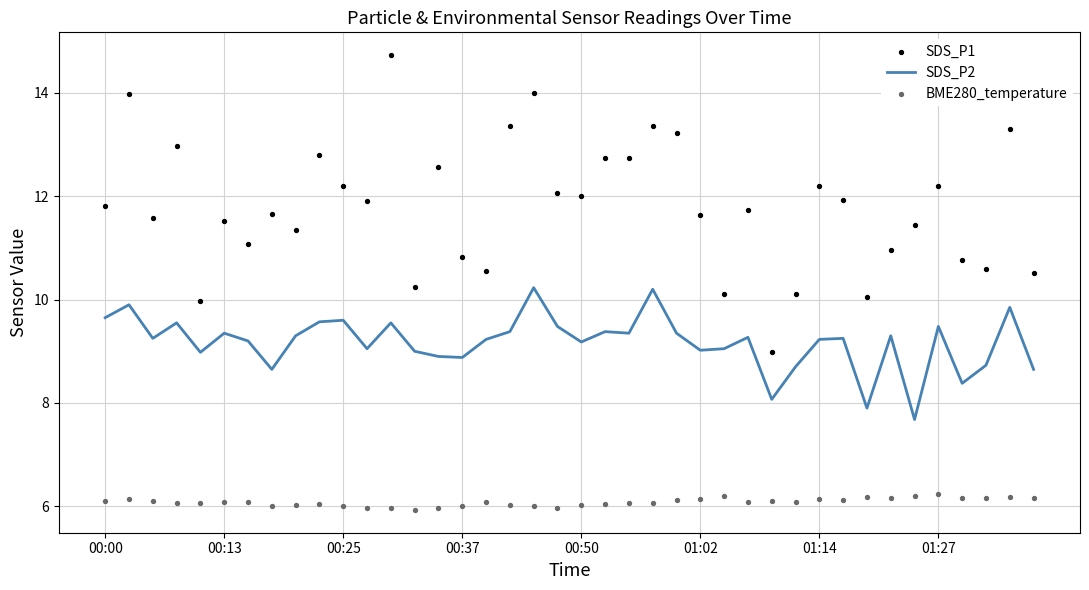

At how many categories does at least one series exceed 10?

38